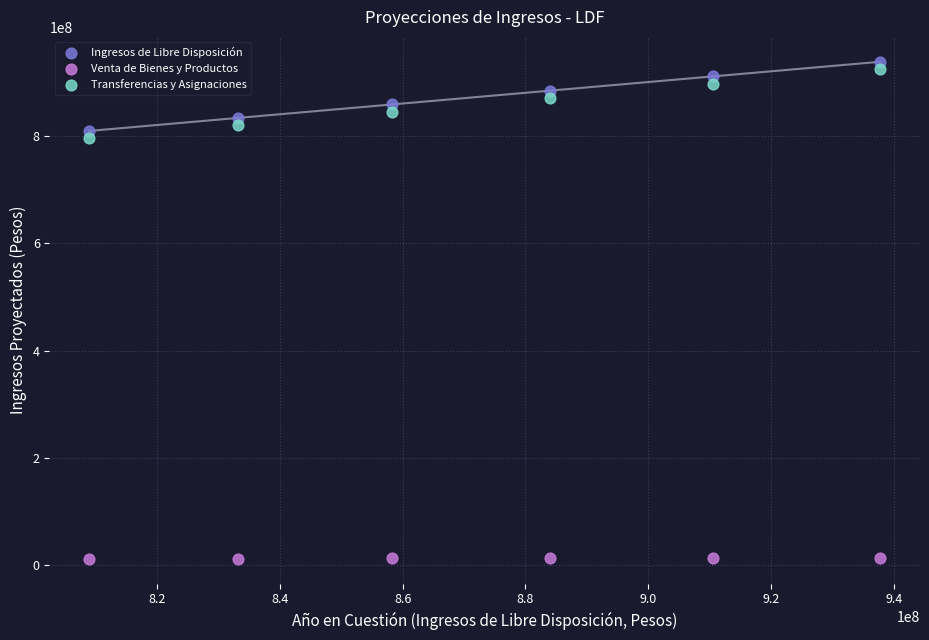

Across all data points, what is the range of X values (max minus min)?

128844167.3